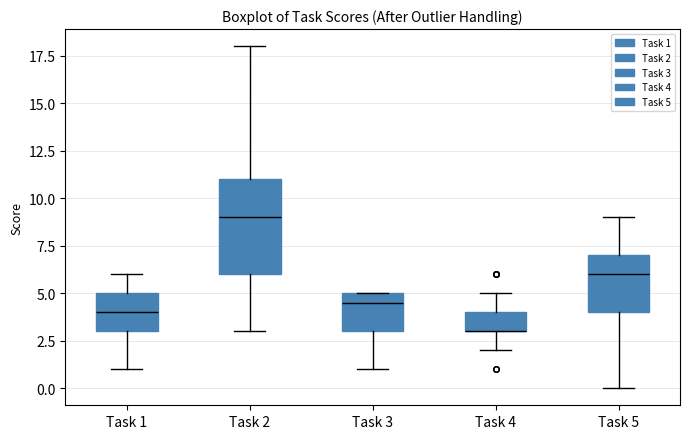

Reading left to right, transcribe this box plot: for each box, give where its median line is, the range the box spans, and where its two whiskers end, as read against the y-axis. The values are not printed on the chart, so give them approximately, as read against the axis.

Task 1: median 4.0, box 3.0 to 5.0, whiskers 1.0 to 6.0
Task 2: median 9.0, box 6.0 to 11.0, whiskers 3.0 to 18.0
Task 3: median 4.5, box 3.0 to 5.0, whiskers 1.0 to 5.0
Task 4: median 3.0 (drawn on the box's lower edge), box 3.0 to 4.0, whiskers 2.0 to 5.0
Task 5: median 6.0, box 4.0 to 7.0, whiskers 0.0 to 9.0